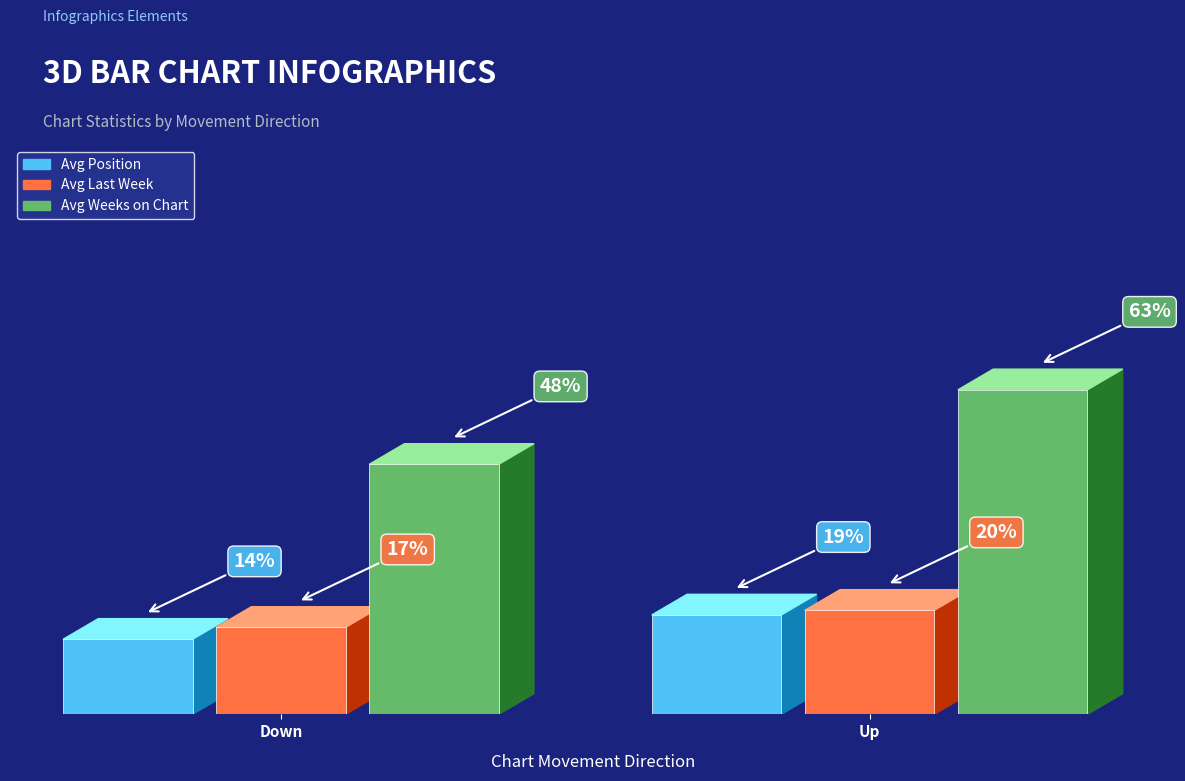

What is the difference between the highest and lowest values at Down?

33.8